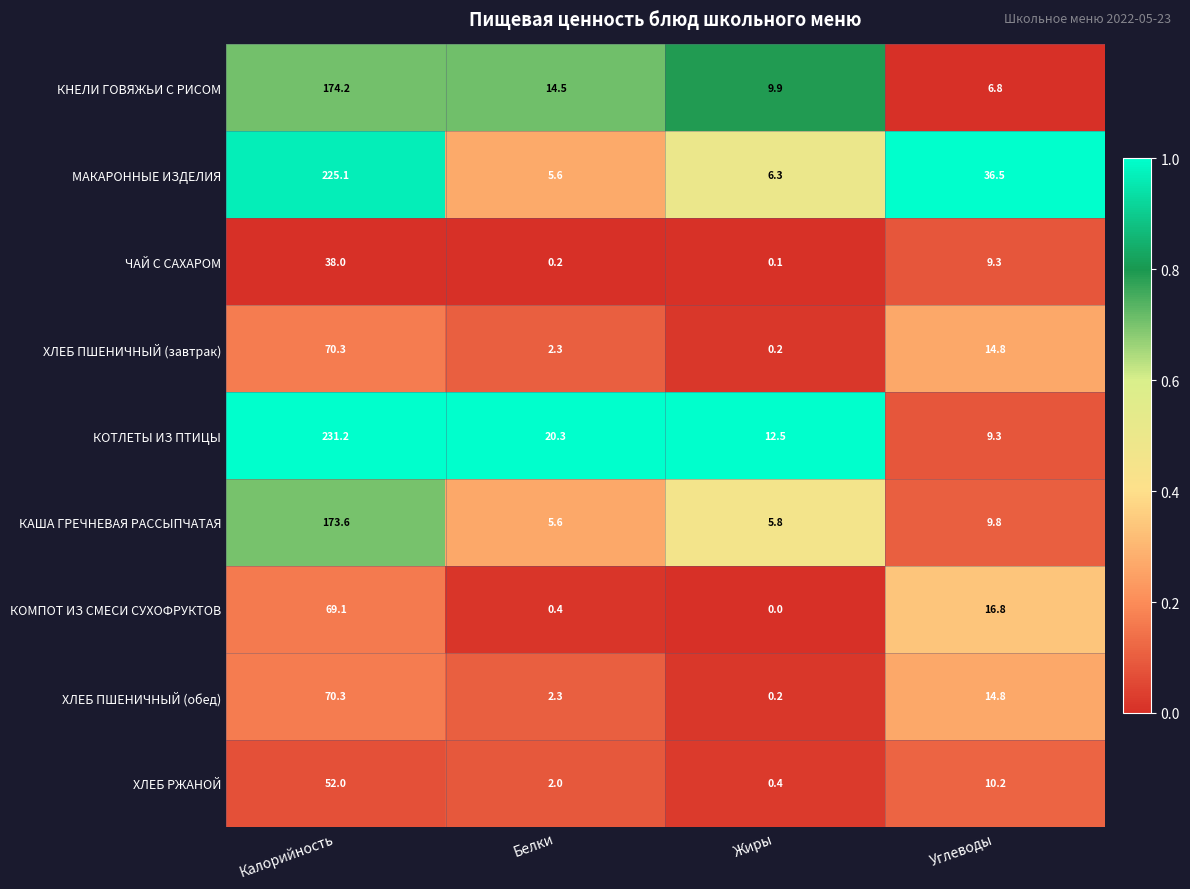

What is the greatest value displayed?

231.2